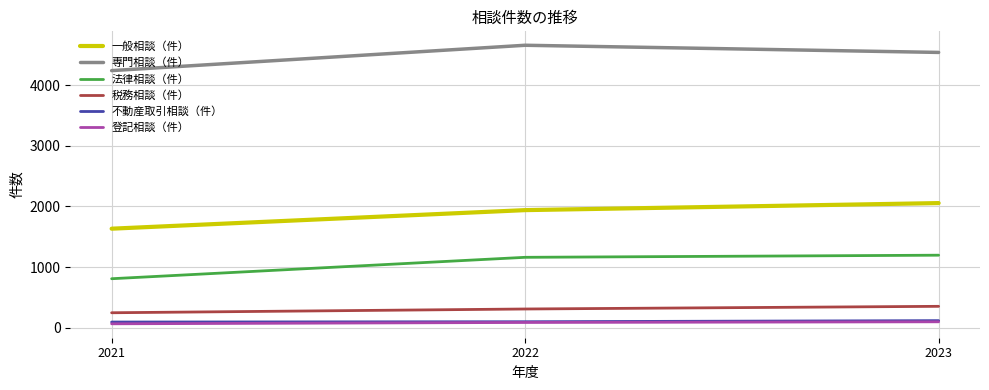

What is the maximum value shown in the chart?

4656